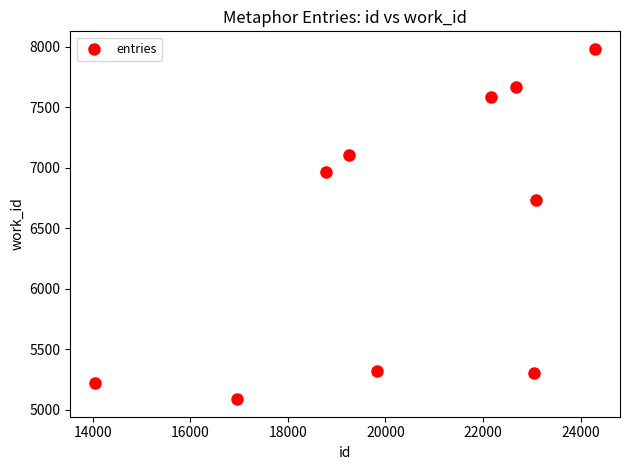

What is the average X value?

20413